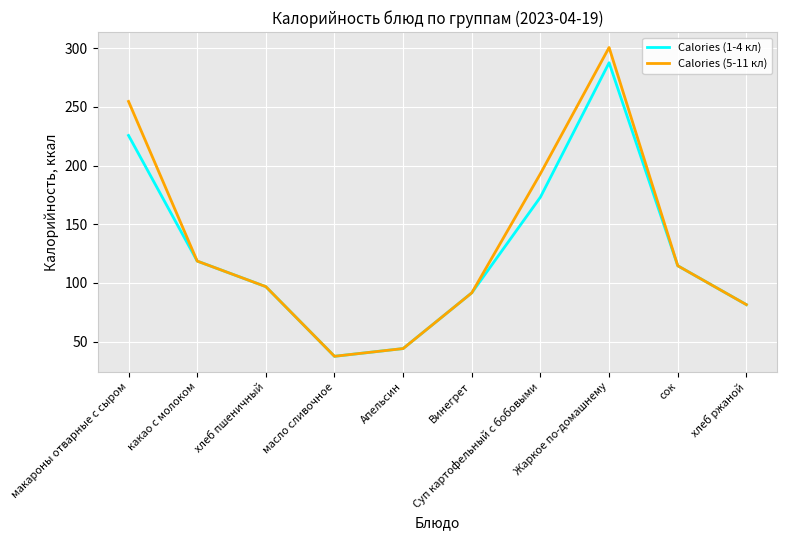

True or false: Calories (5-11 кл) has more than 2 interior local peaks.

False